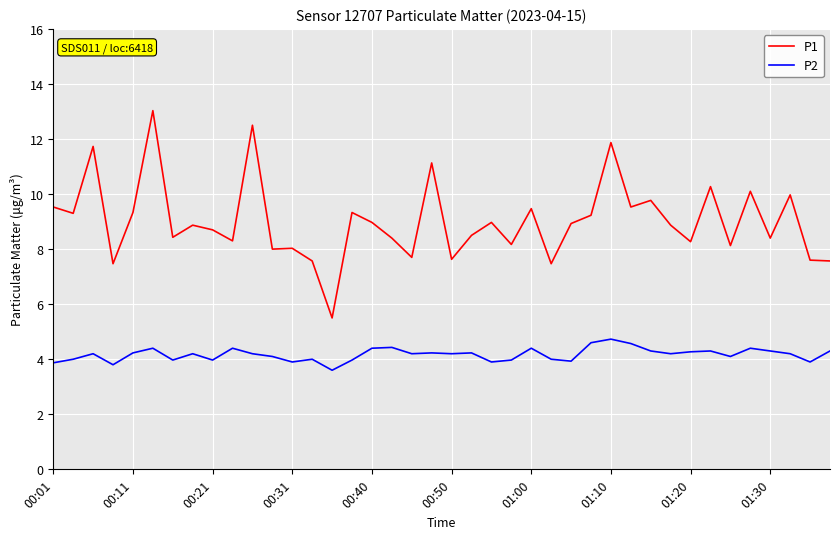

Rank the series by their maximum value, from lowest to highest.

P2, P1